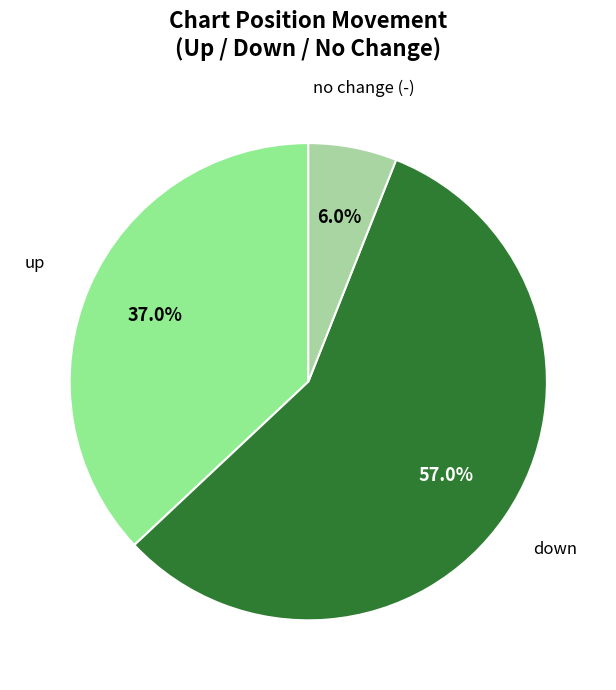

Count the number of slices in the pie.

3